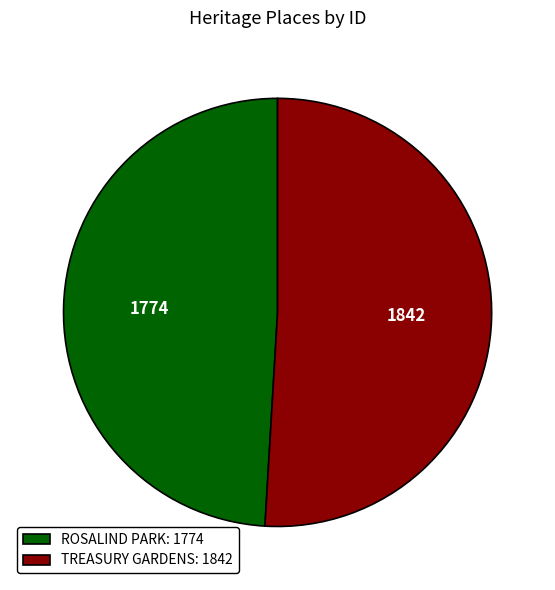

True or false: TREASURY GARDENS: 1842 accounts for 60% of the total.

False